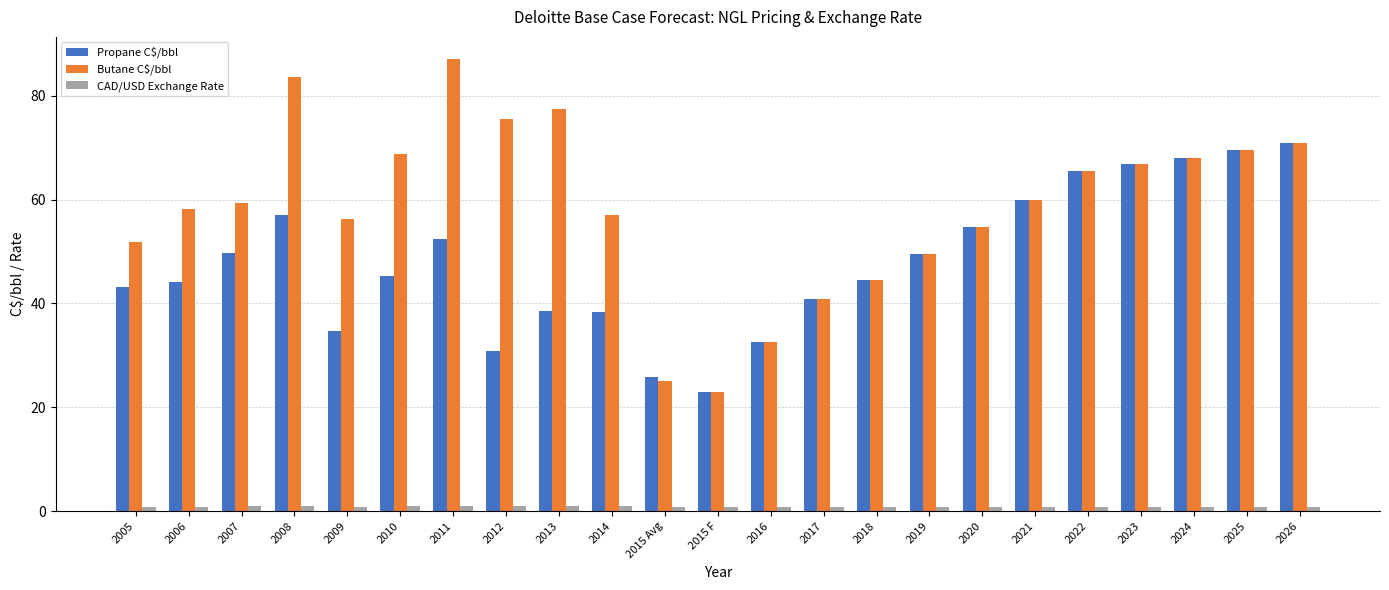

What is the difference between the maximum and second lowest values in the Butane C$/bbl series?

61.9